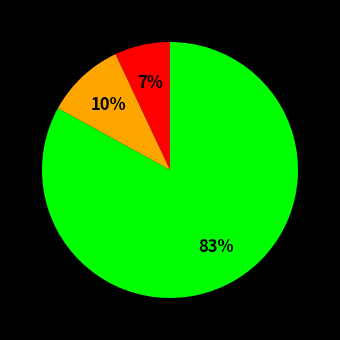

To the nearest percent, what is the average slice percentage?

33%